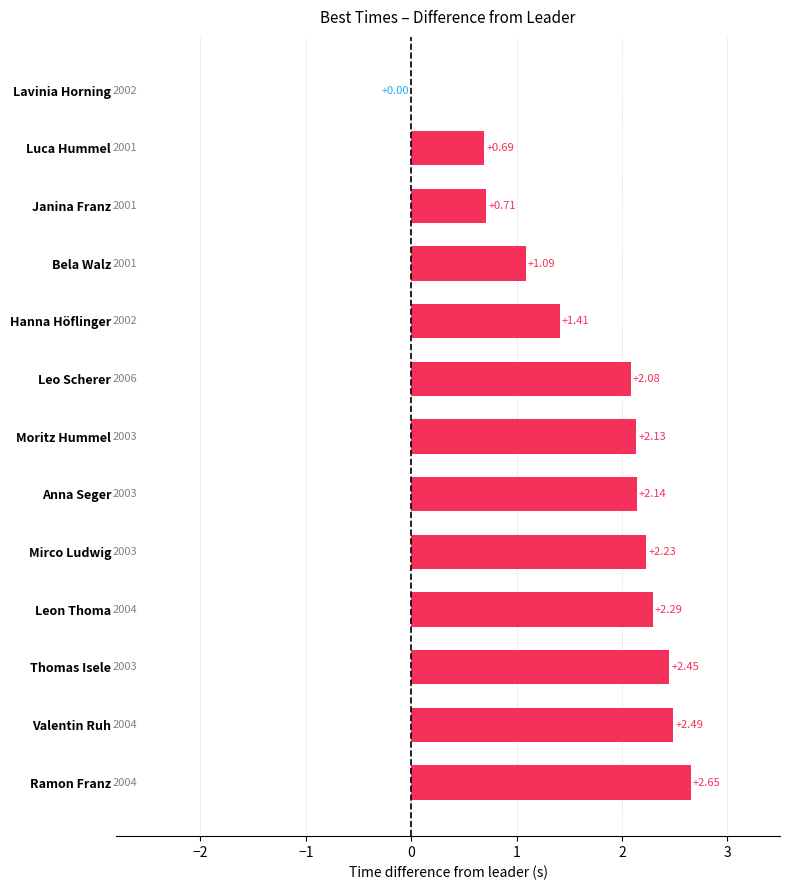

Count the number of data series in this chart.

1